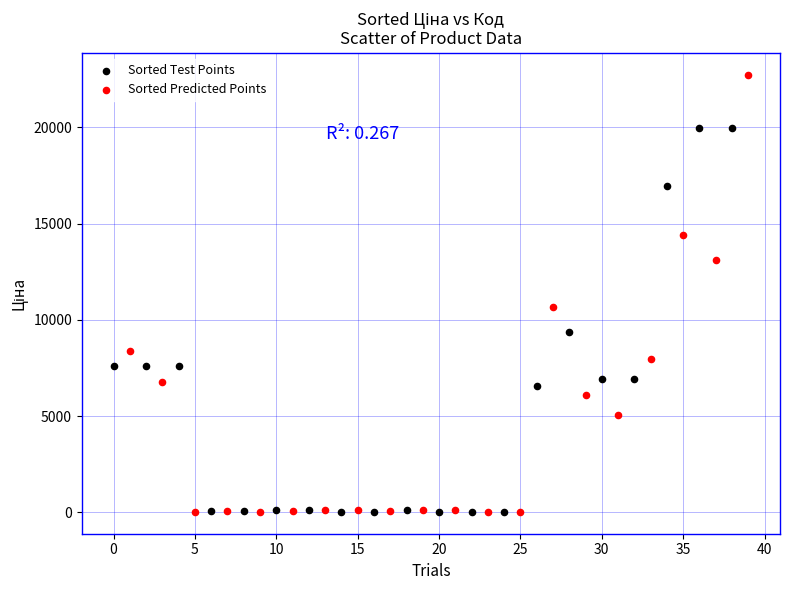

Which series reaches the maximum Y coordinate?

Sorted Predicted Points